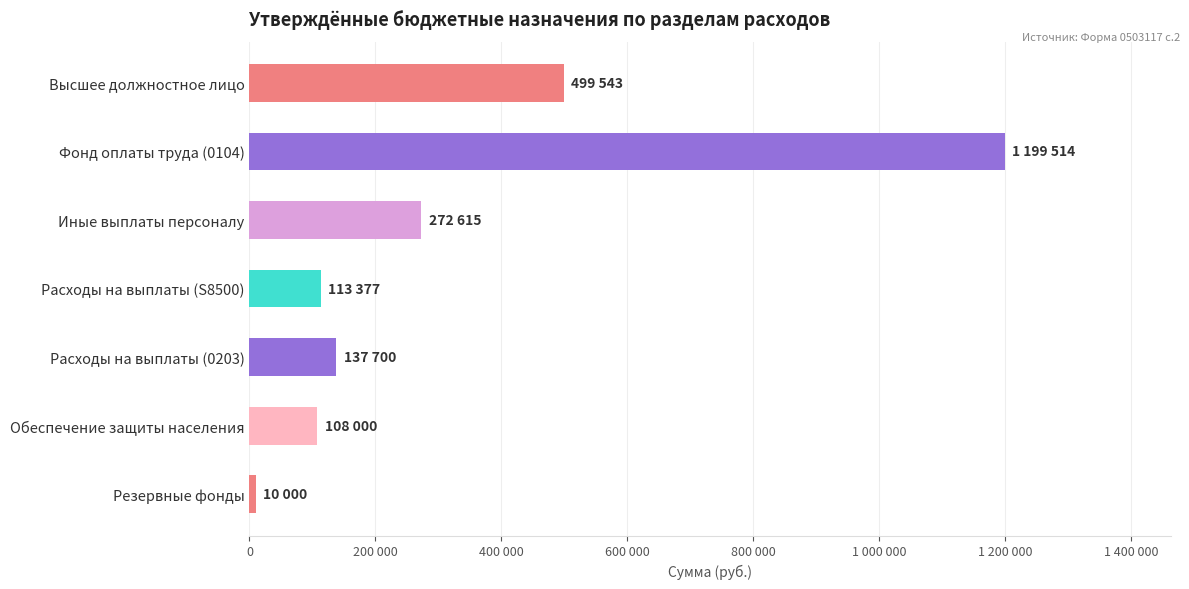

Does the chart contain any negative values?

No